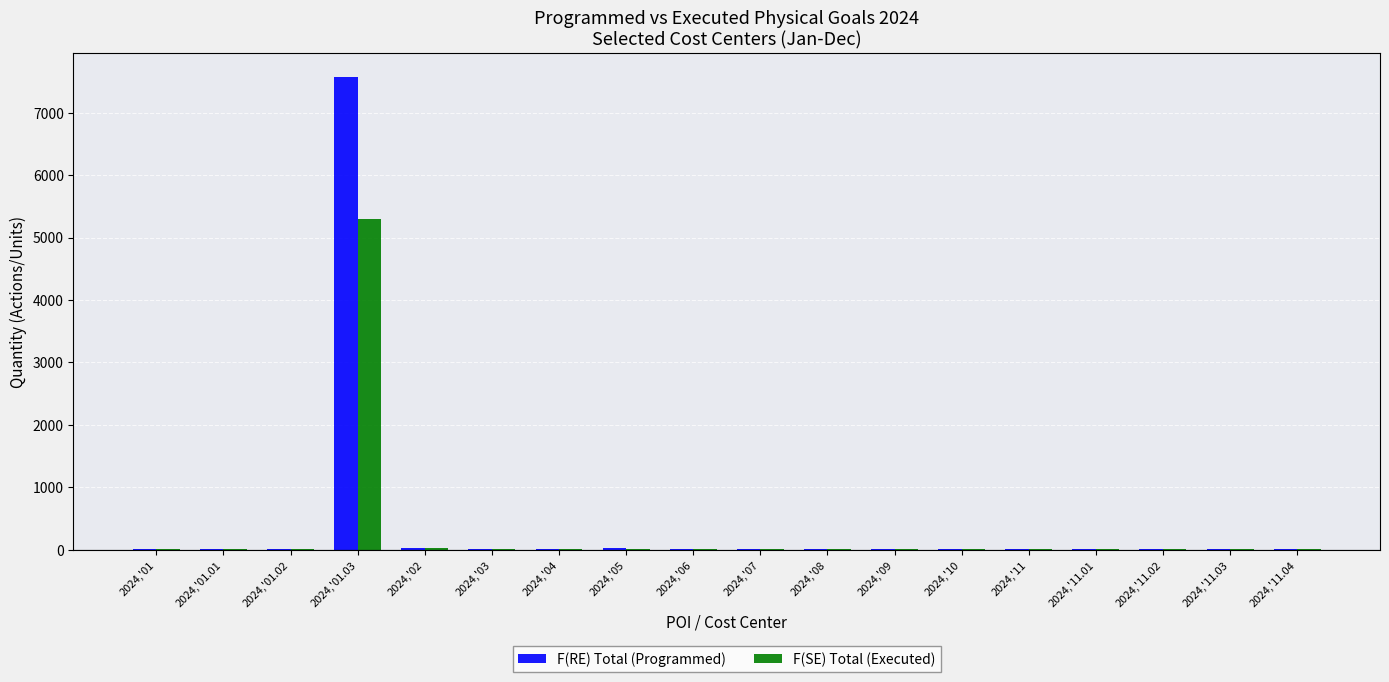

At which label does F(SE) Total (Executed) reach its peak?

2024,'01.03